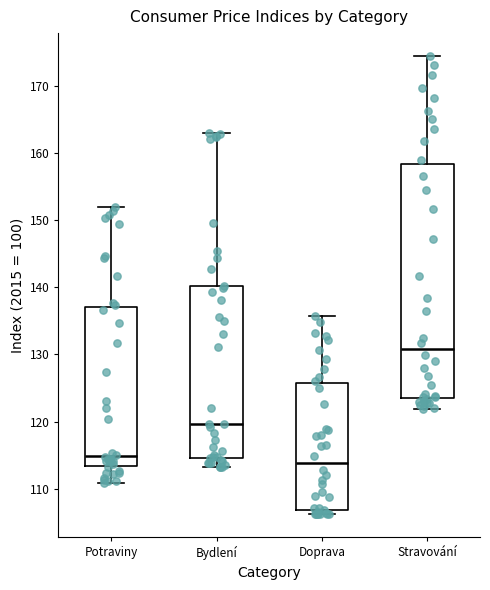

Which box has the lowest median line?

Doprava